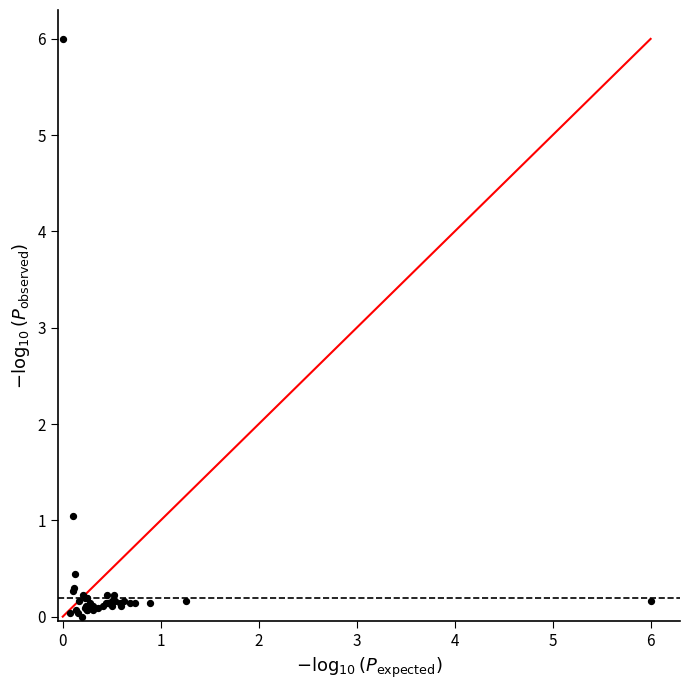

What Y value in the scatter plot is closest to 3?

1.0